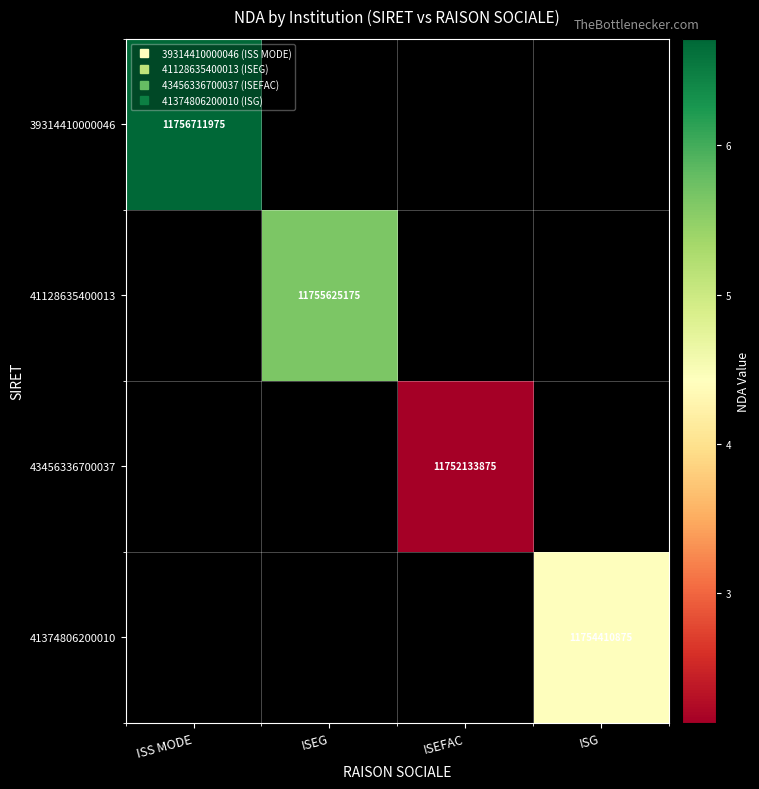

Which has a higher value, ISEFAC or ISG?

ISG